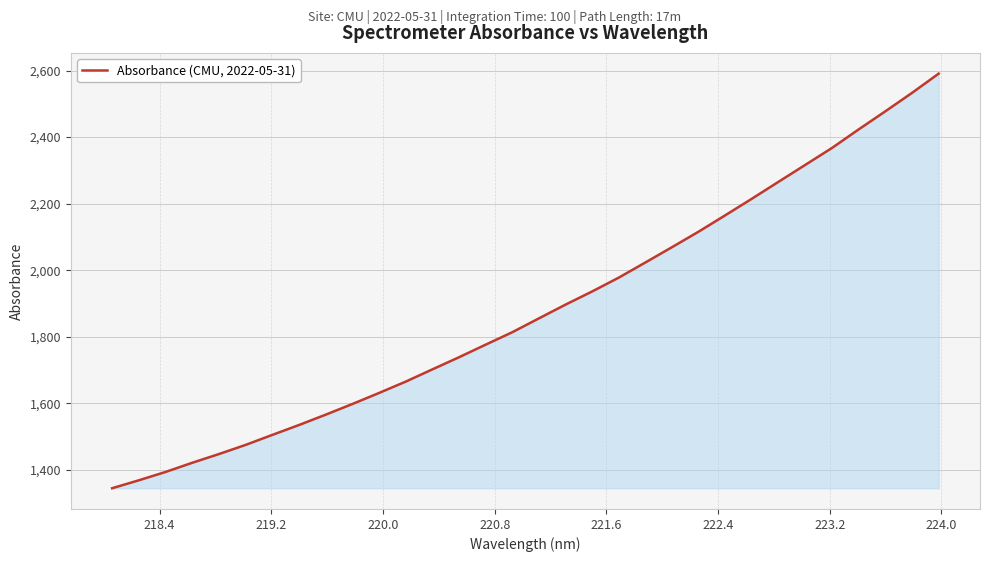

How many lines are shown in the chart?

1